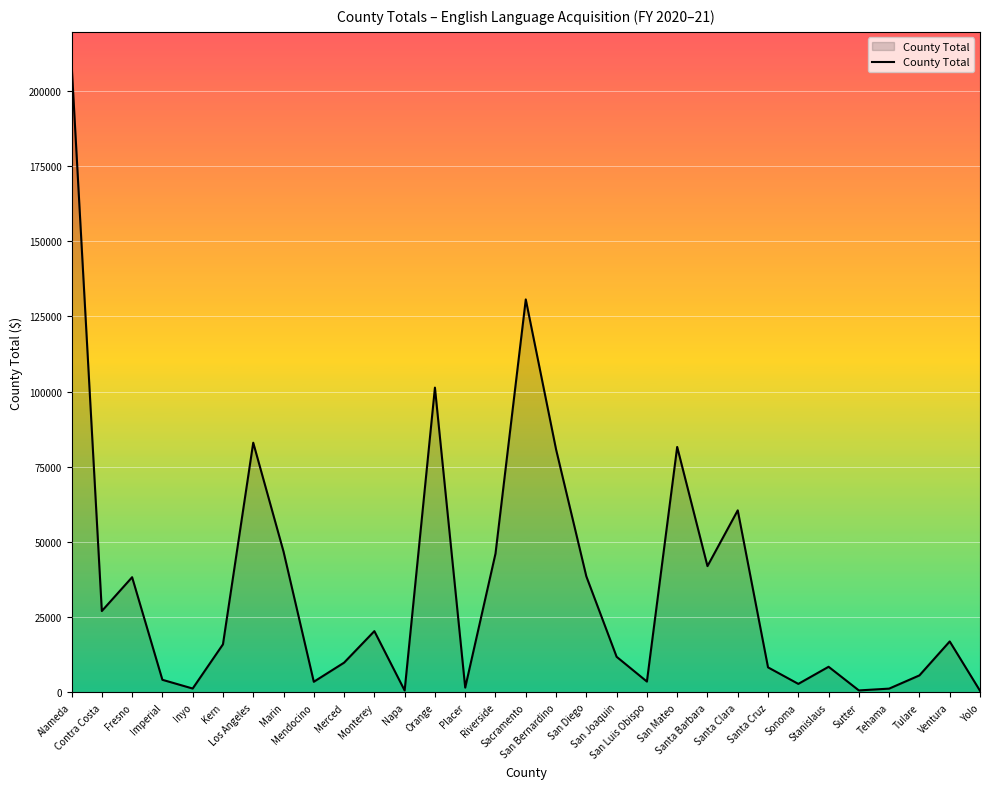

What is the greatest value displayed?

209173